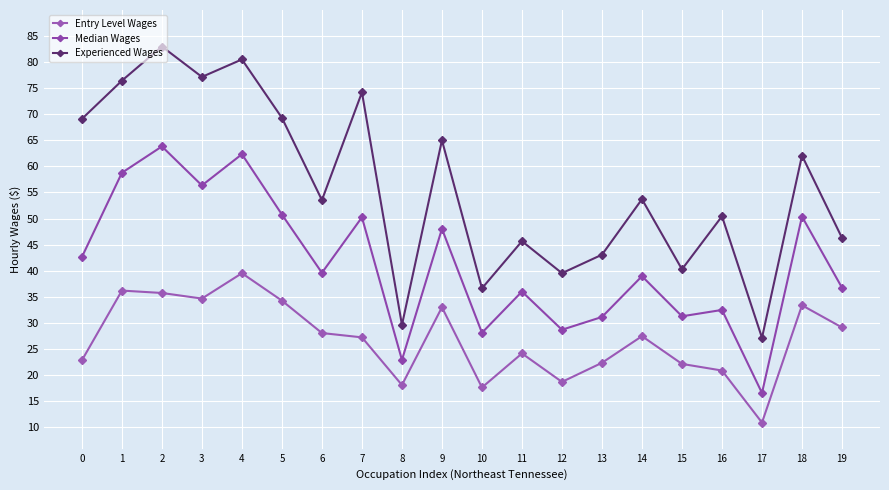

At how many categories does at least one series exceed 74?

5